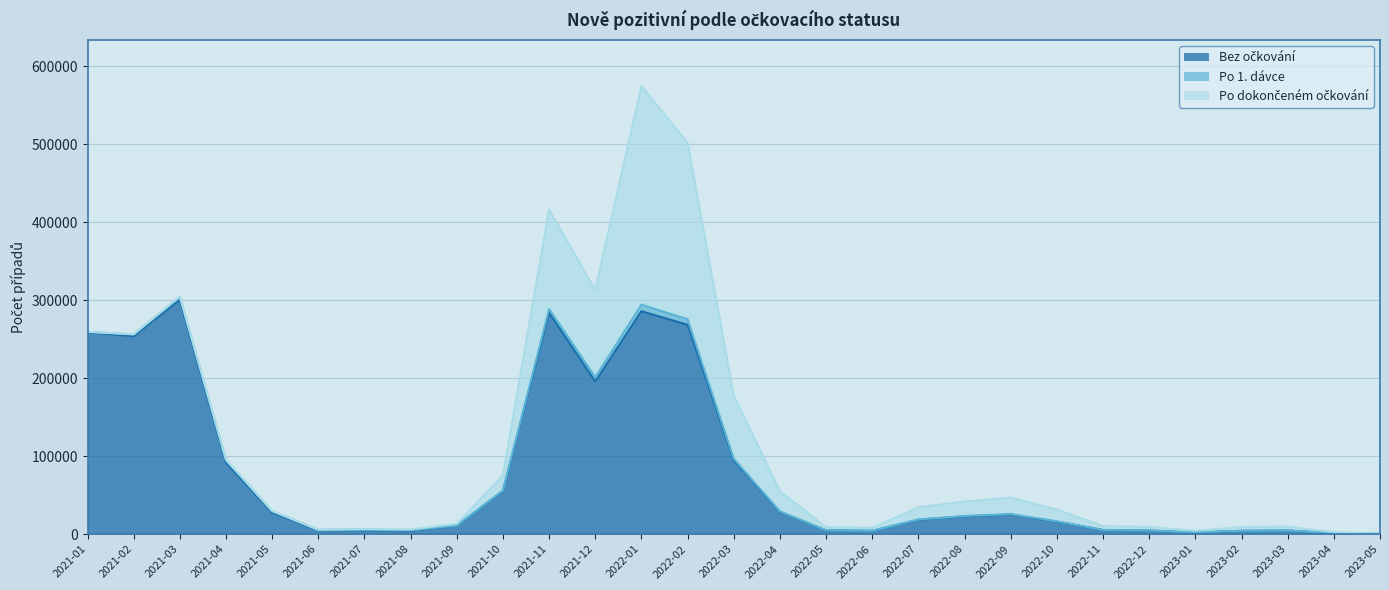

What are all the series names shown in the legend?

Bez očkování, Po 1. dávce, Po dokončeném očkování